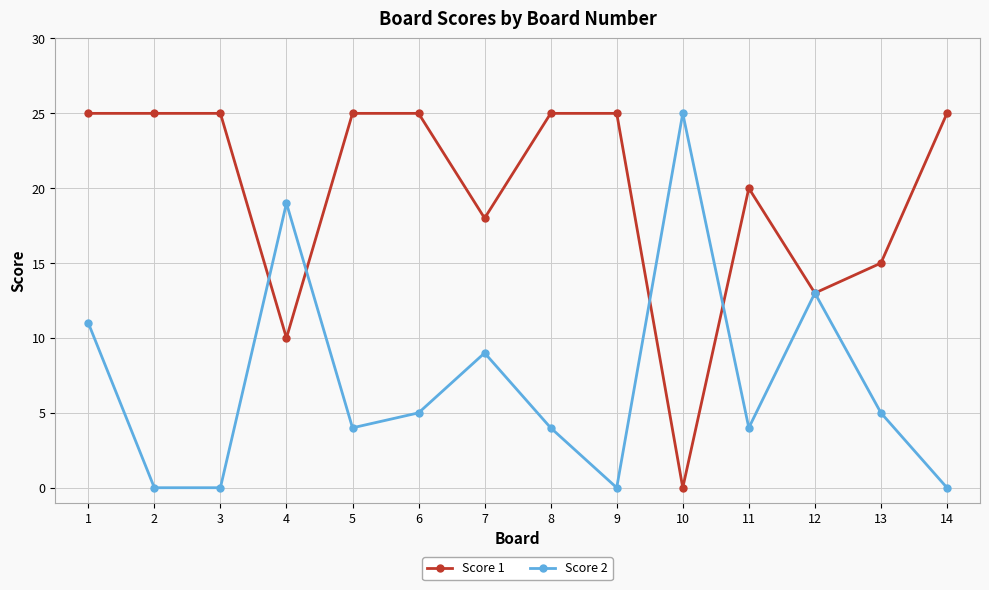

At 8, list the series in order from smallest to largest.

Score 2, Score 1